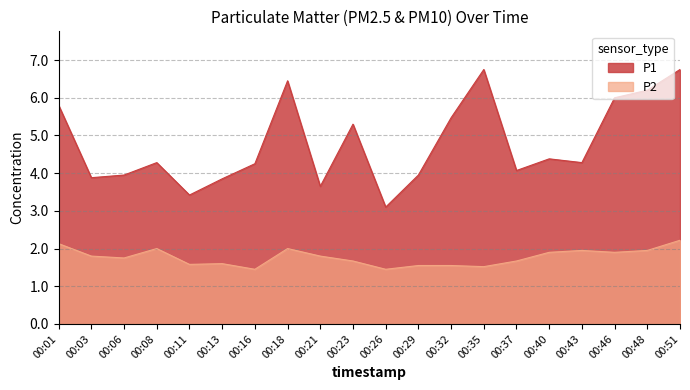

What is the value of the P2 point at the 13th from the left?

1.6